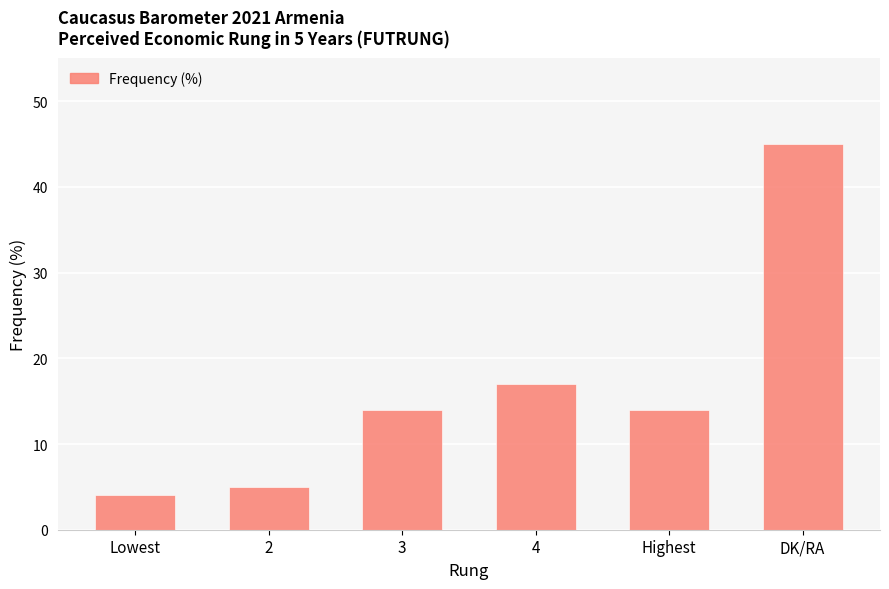

What is the sum of the values at 4 and DK/RA?

62